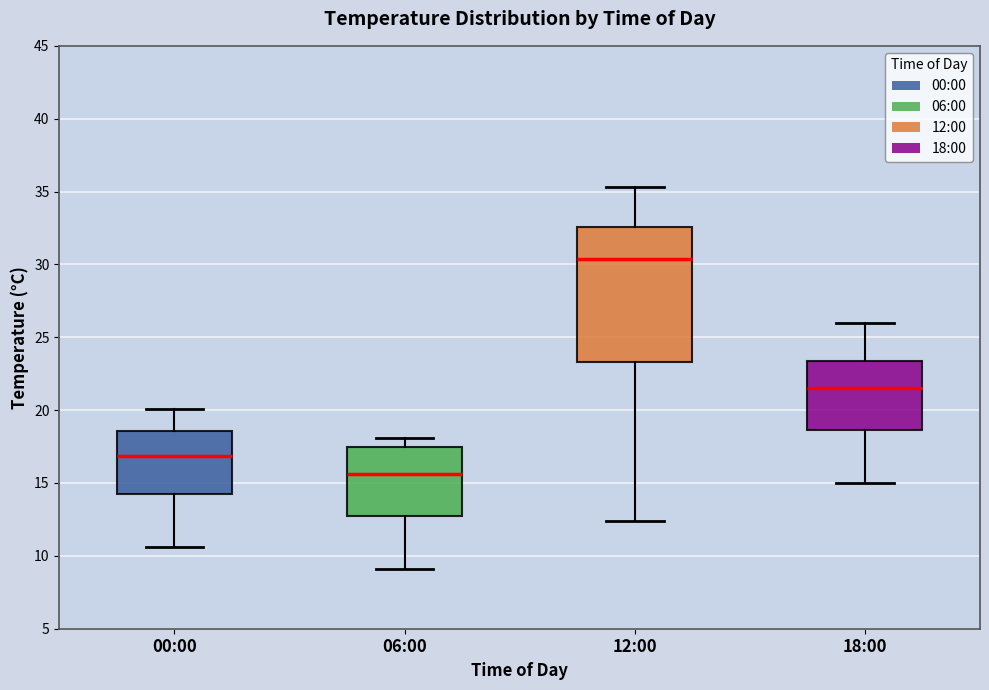

Reading left to right, read every box against the y-axis: the position of its median line, the range the box covers, and the ends of its whiskers. The values are not printed on the chart, so give them approximately, as read against the axis.

00:00: median 17.0, box 14.0 to 18.5, whiskers 10.5 to 20.0
06:00: median 15.5, box 12.5 to 17.5, whiskers 9.0 to 18.0
12:00: median 30.5, box 23.5 to 32.5, whiskers 12.5 to 35.5
18:00: median 21.5, box 18.5 to 23.5, whiskers 15.0 to 26.0